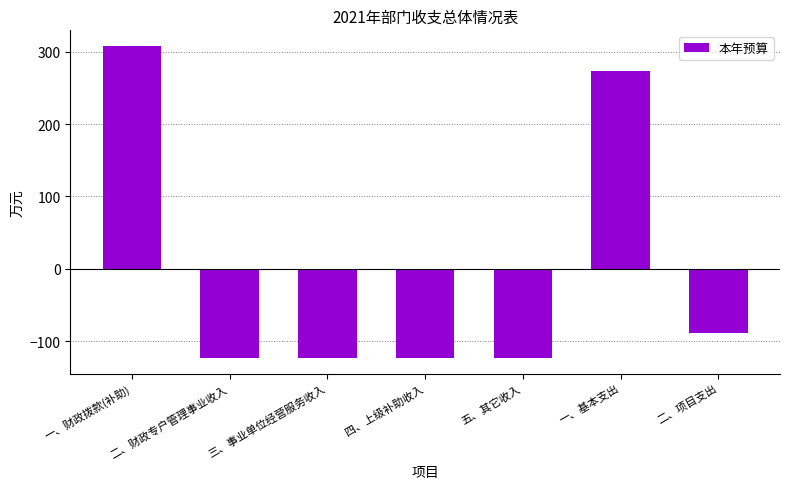

What is the value of the 2nd bar from the left?

-123.3